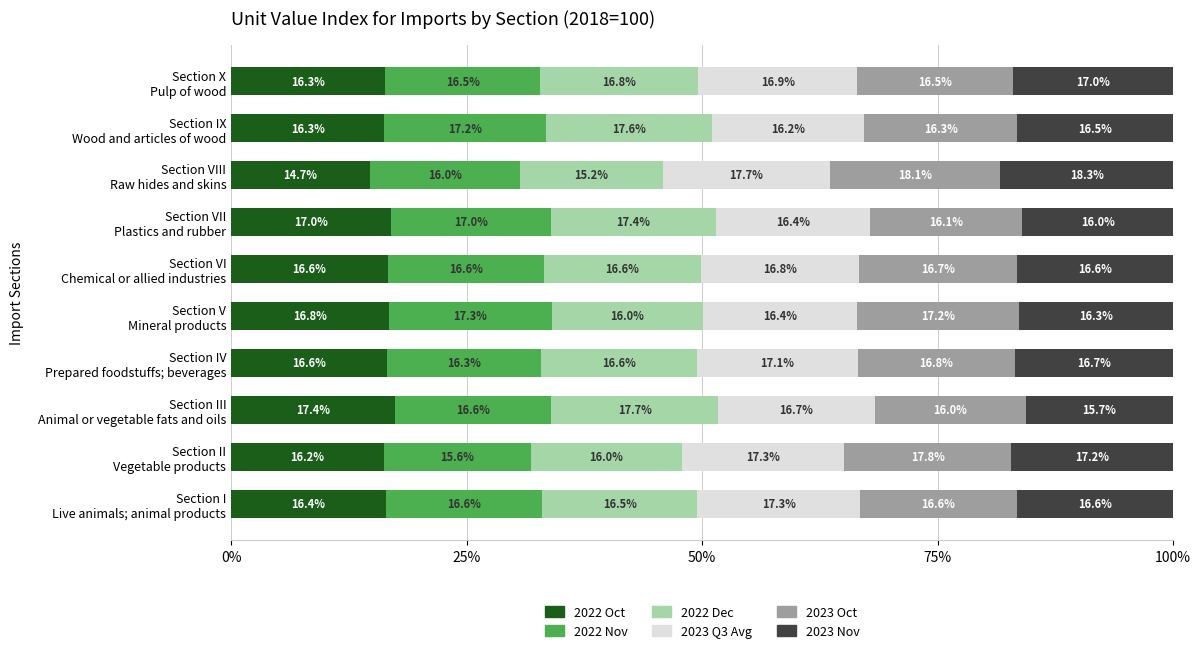

What is the maximum value for 2022 Oct?

17.4